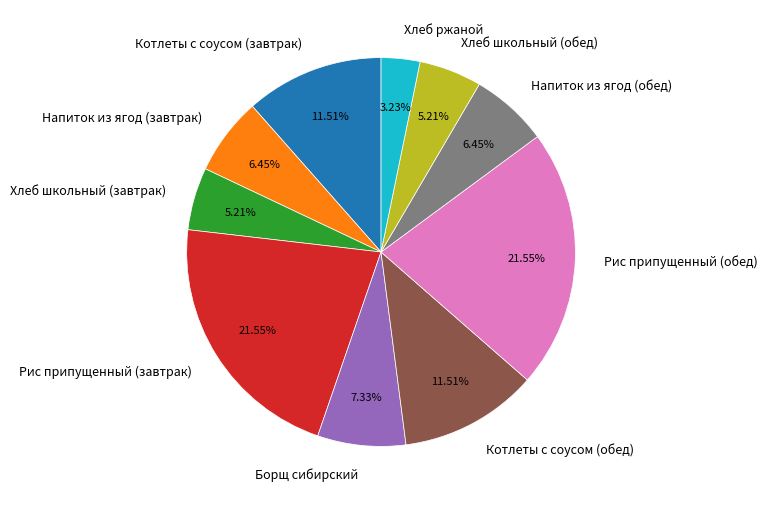

Does any single category account for the majority?

No